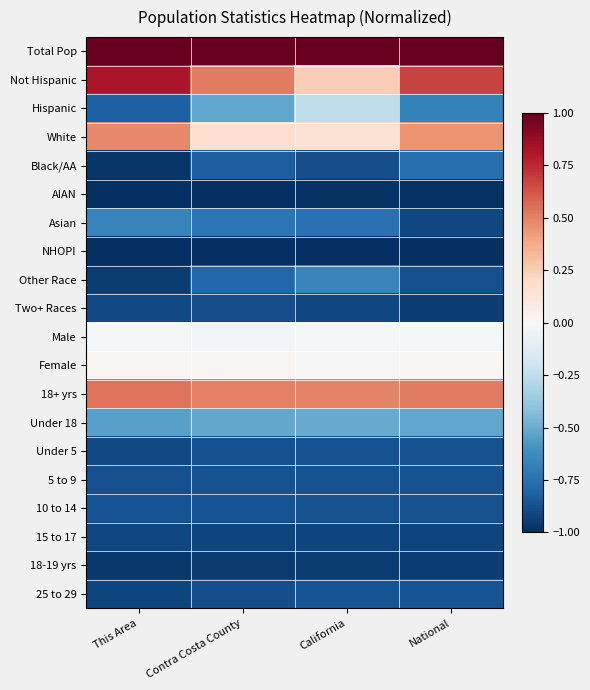

At how many categories does at least one series exceed 0?

4